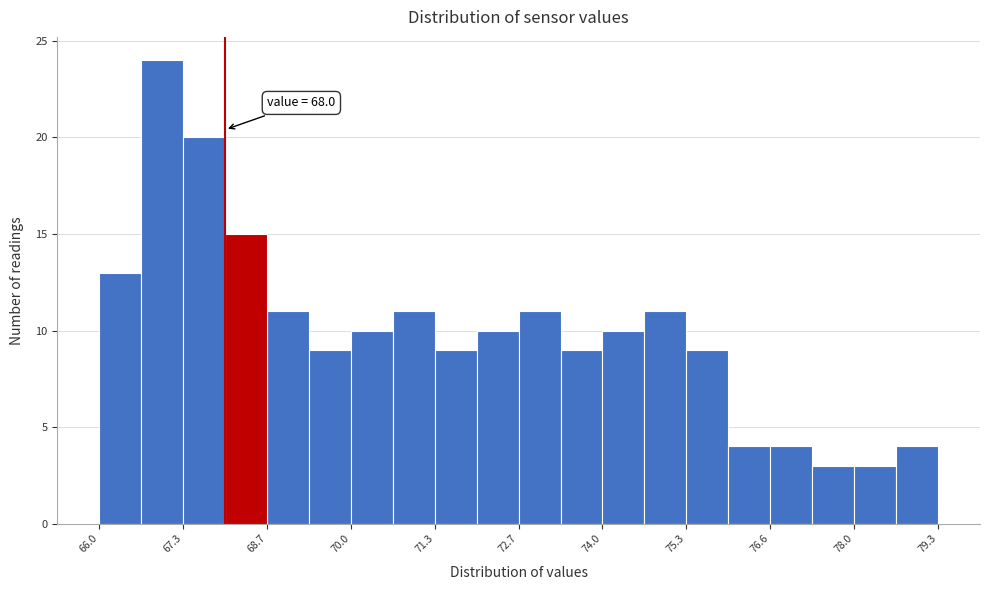

Around what value on the x-axis is the tallest bar? Give the approximate position of its centre, as read against the axis.

67.0